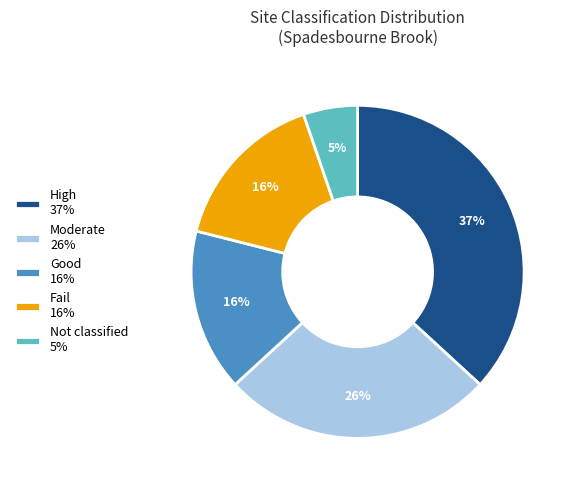

How many segments does this pie chart have?

5